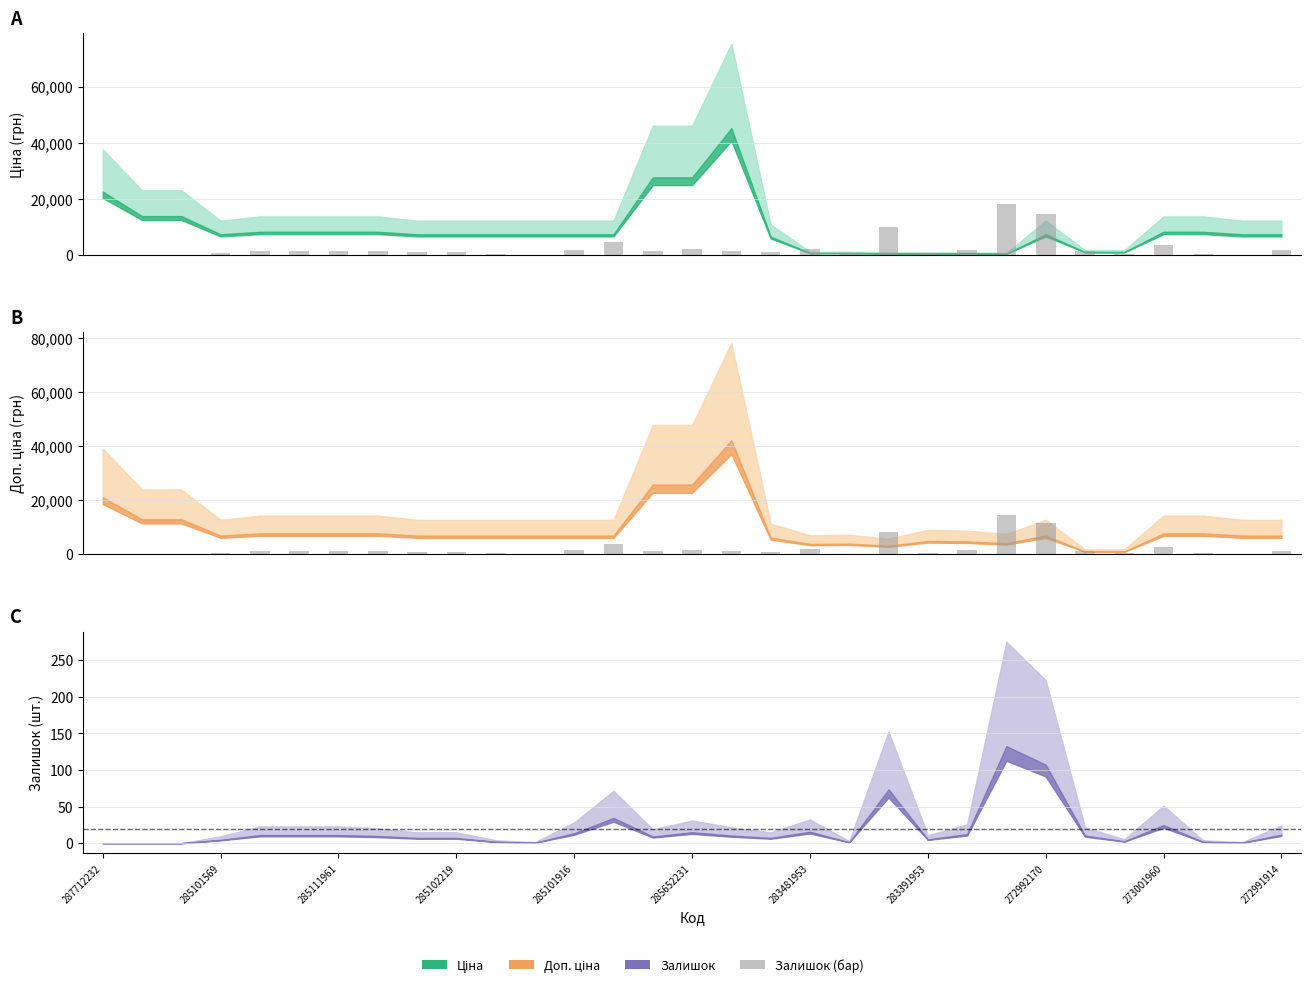

Which category has the lowest value across all series?

287712232